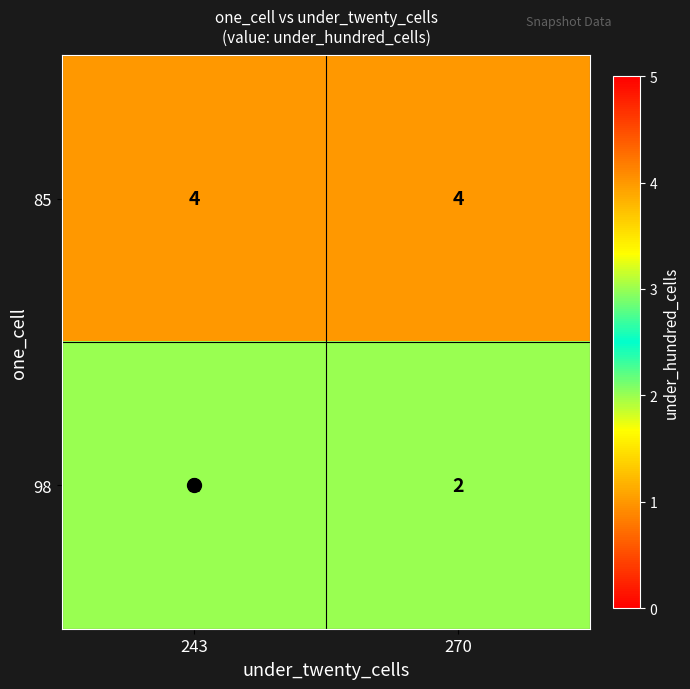

What is the sum of all 98 values?

4